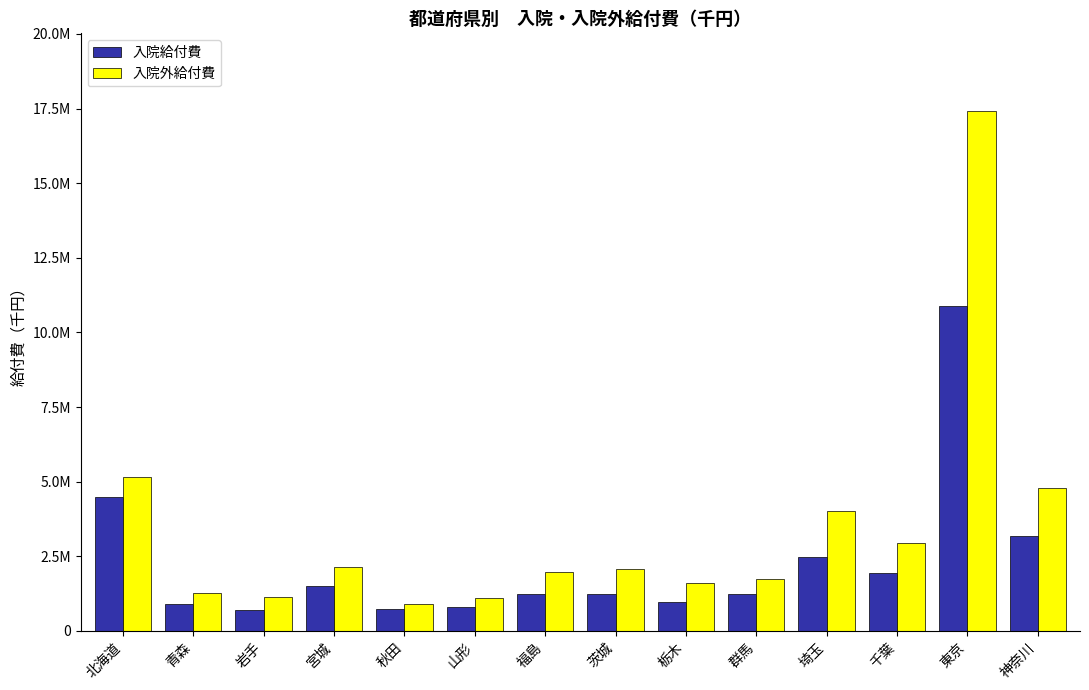

The value of 入院外給付費 at 宮城 is 2951988.7. True or false?

False